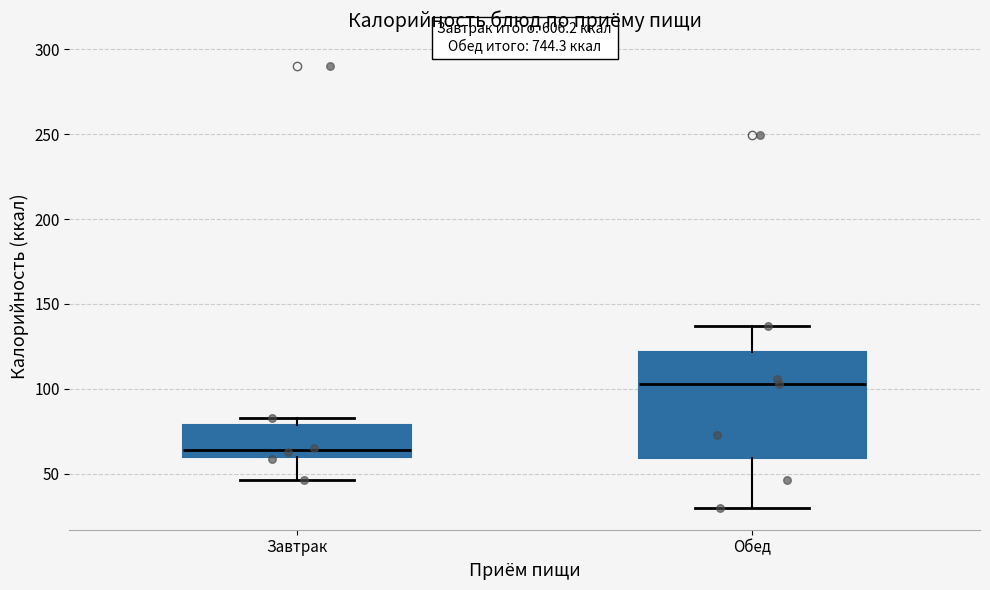

Reading left to right, read every box against the y-axis: the position of its median line, the range the box covers, and the ends of its whiskers. The values are not printed on the chart, so give them approximately, as read against the axis.

Завтрак: median 65, box 60 to 80, whiskers 45 to 85
Обед: median 105, box 60 to 120, whiskers 30 to 135